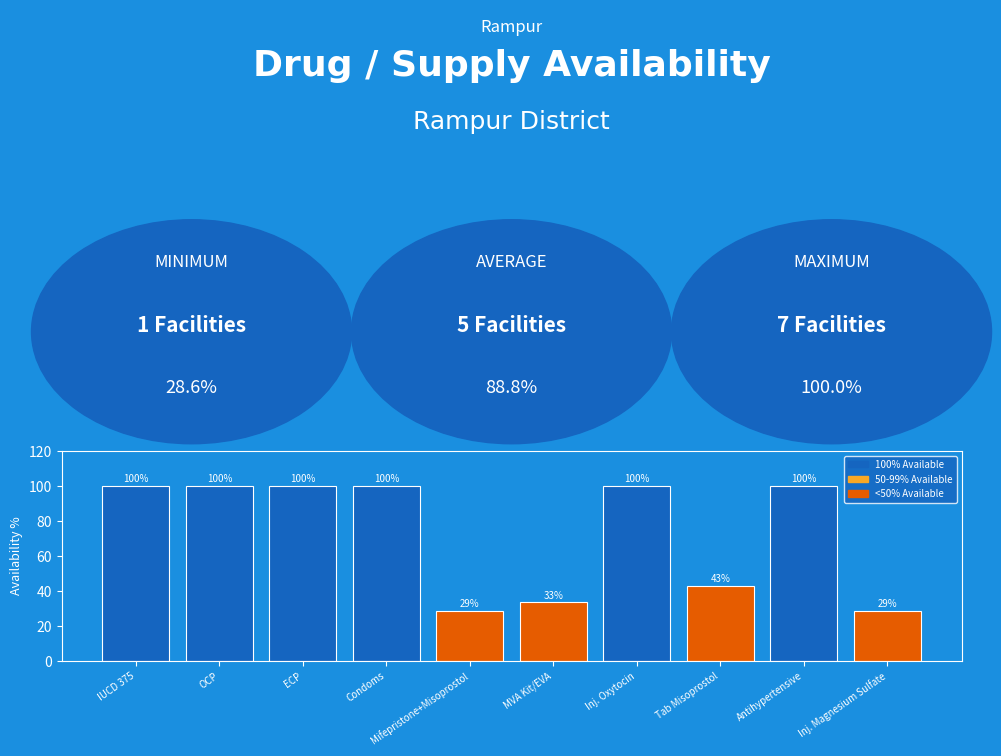

The chart shows a value of 100.0 at Antihypertensive. True or false?

True